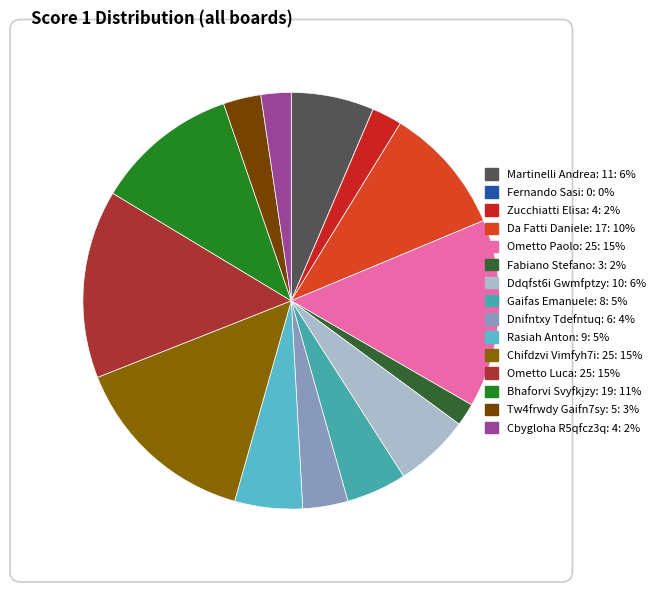

How many slices are in this pie chart?

15